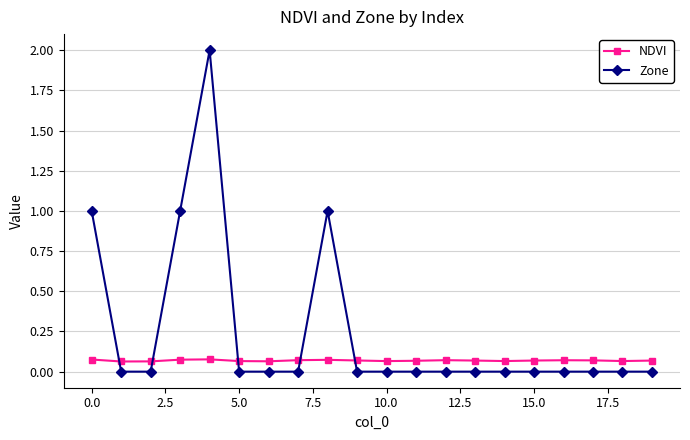

Rank the series by their maximum value, from highest to lowest.

Zone, NDVI